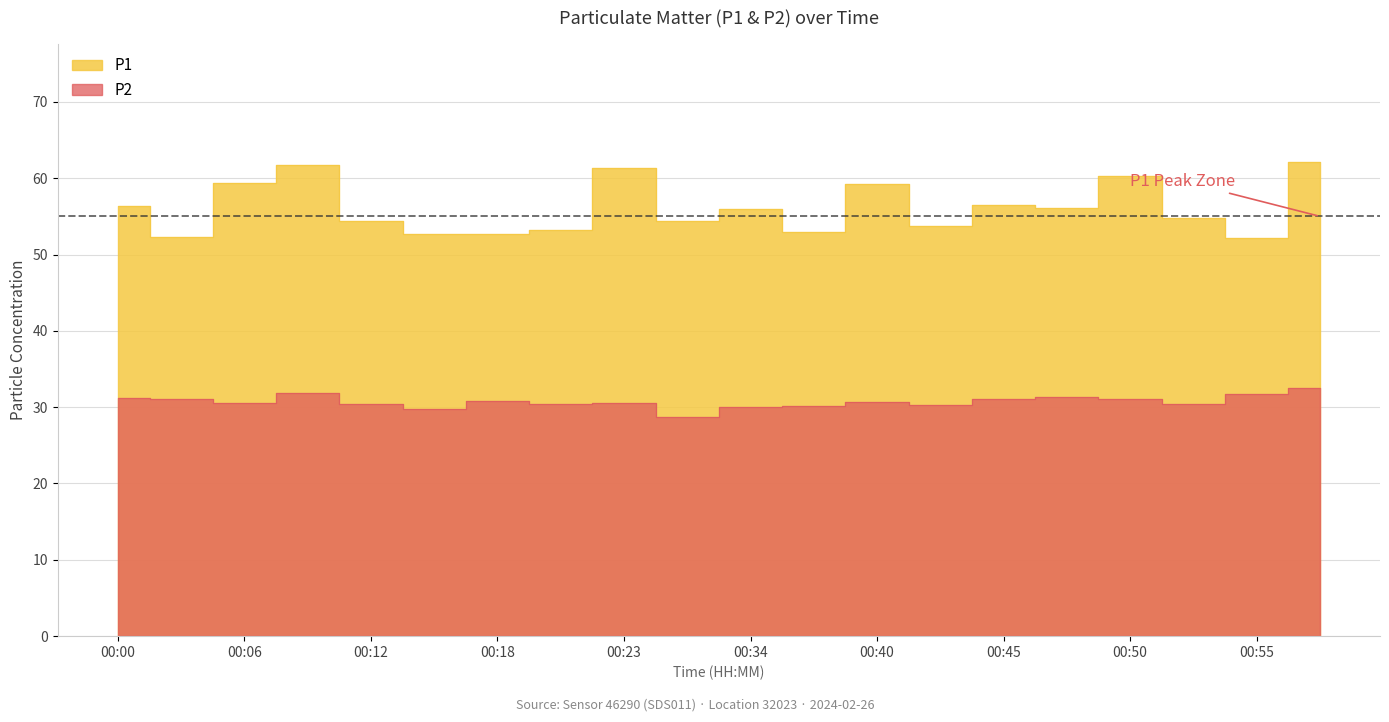

Where is the first local minimum for P1?

00:03